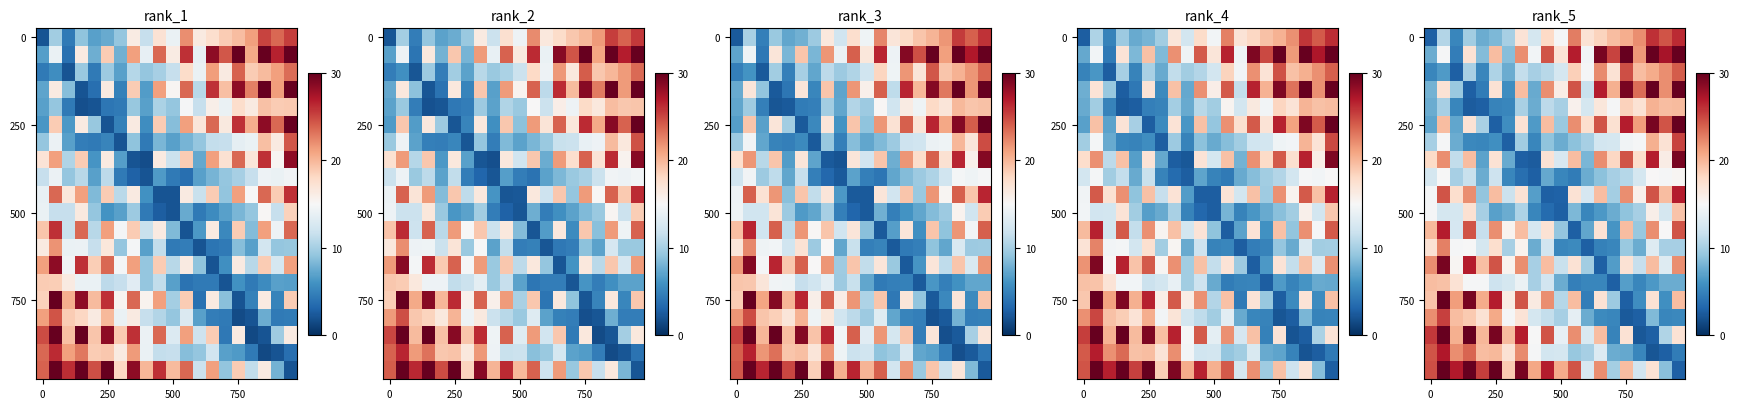

What is the spread (max minus min) of values at 750?

27.6